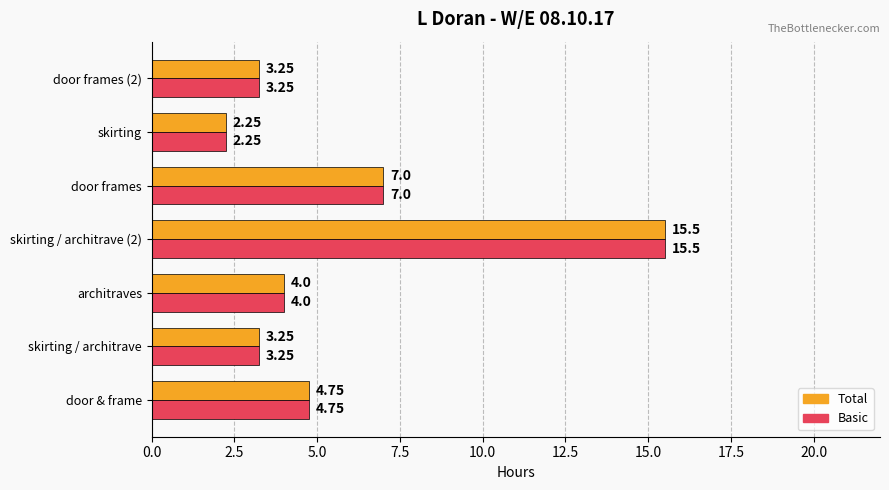

What are all the series names shown in the legend?

Total, Basic